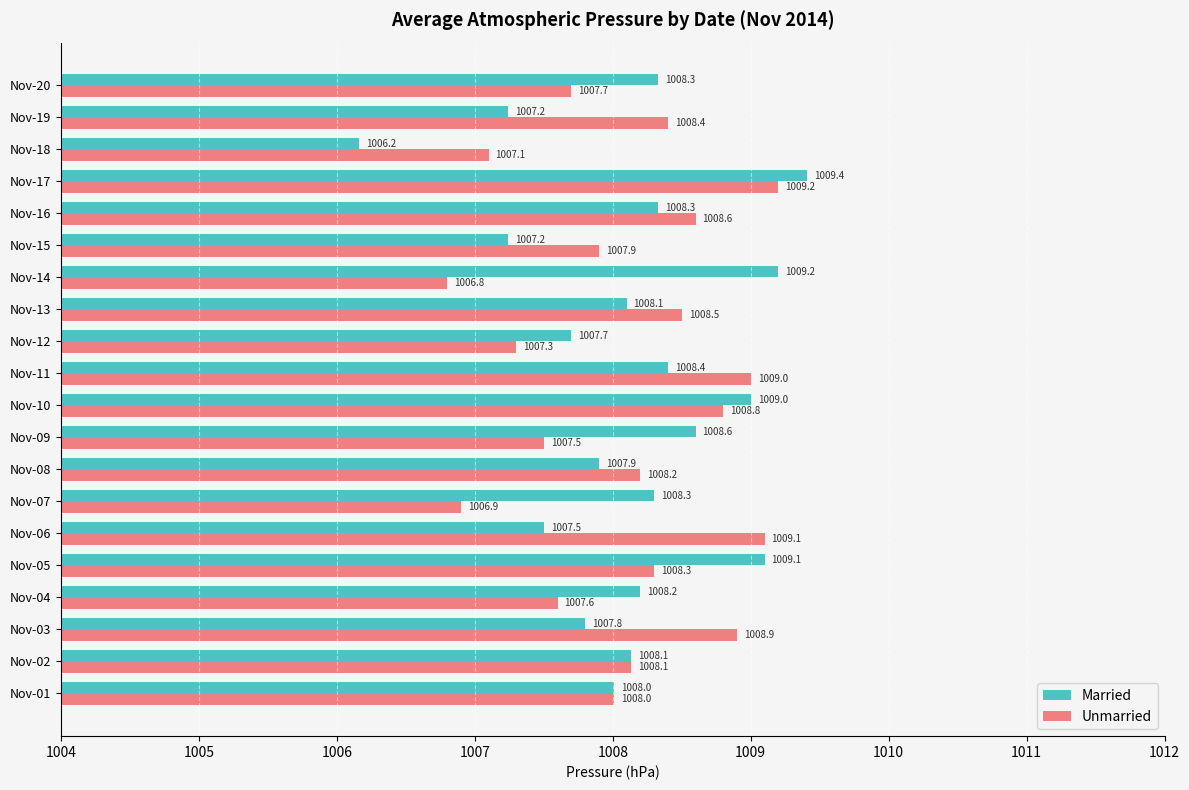

Is it true that Married equals 1009.0 at Nov-10?

True